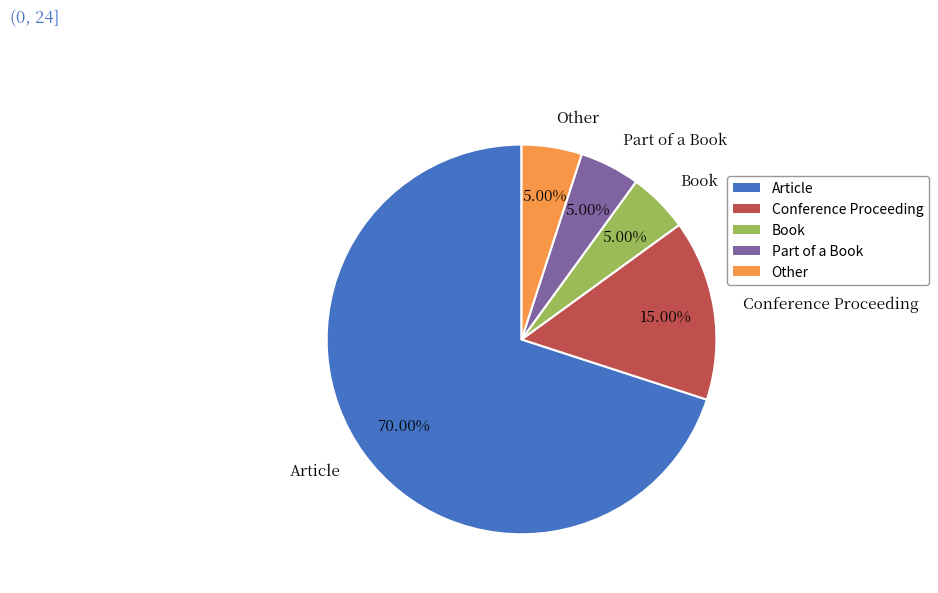

Combined, do Article and Part of a Book account for over 50%?

Yes